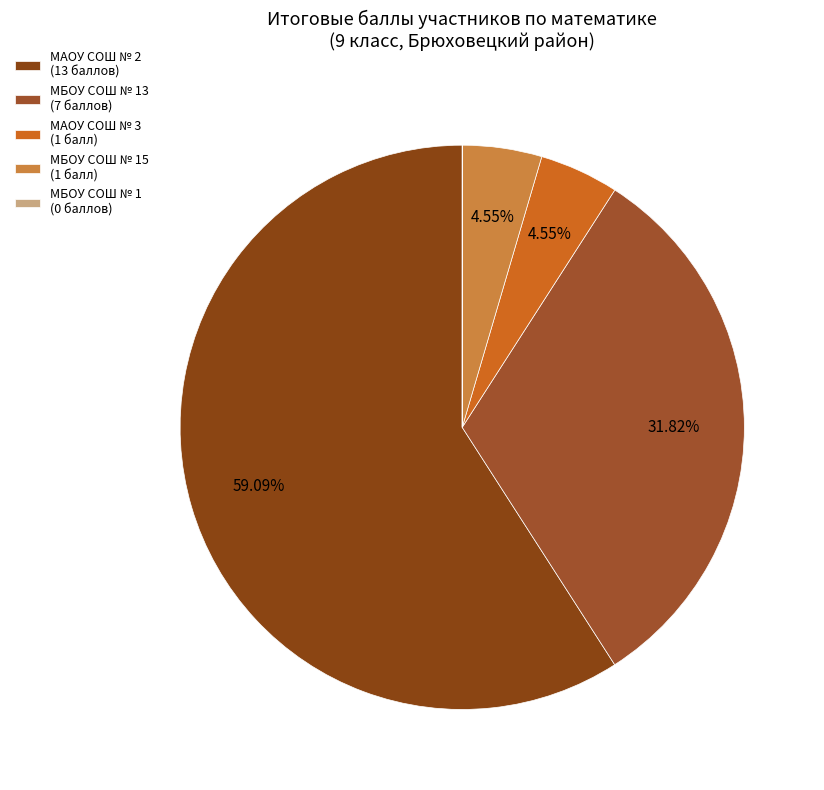

Which slice is the smallest?

МБОУ СОШ № 15 (Мысник)